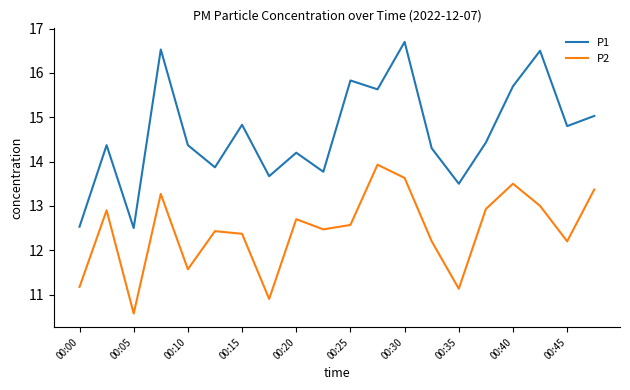

Which series has the largest total across all categories?

P1